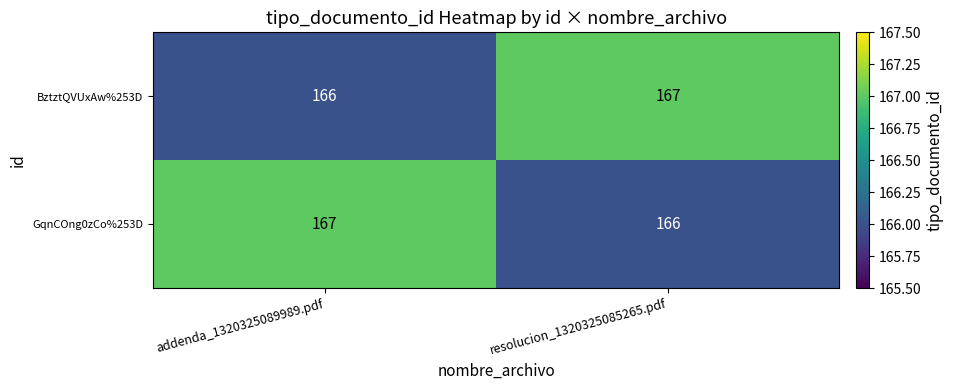

What is the sum of all GqnCOng0zCo%253D values?

333